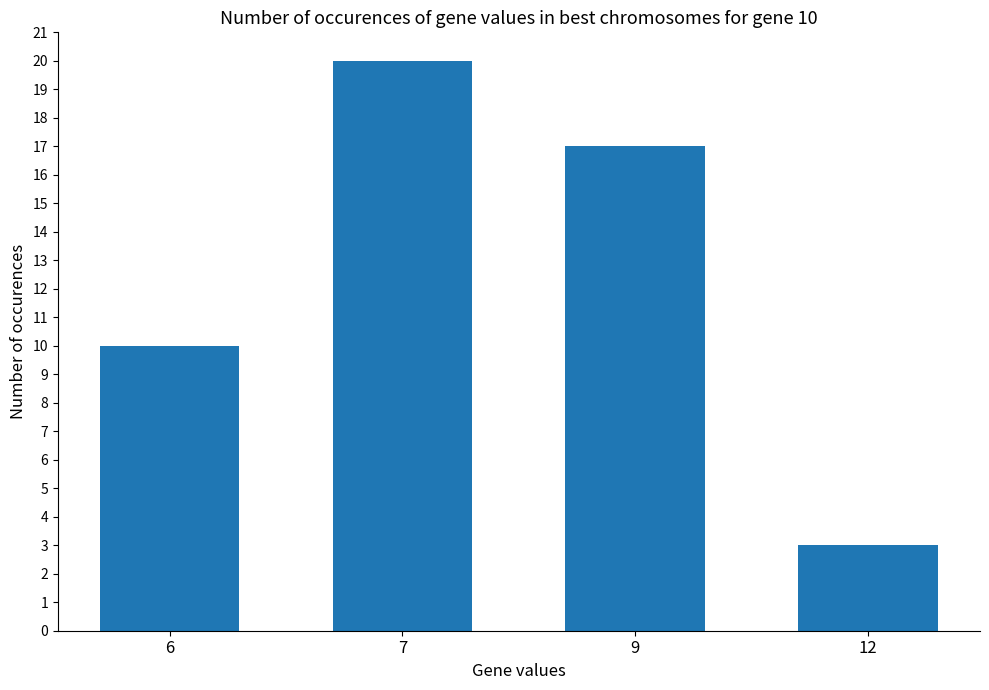

How many series are shown in this chart?

1